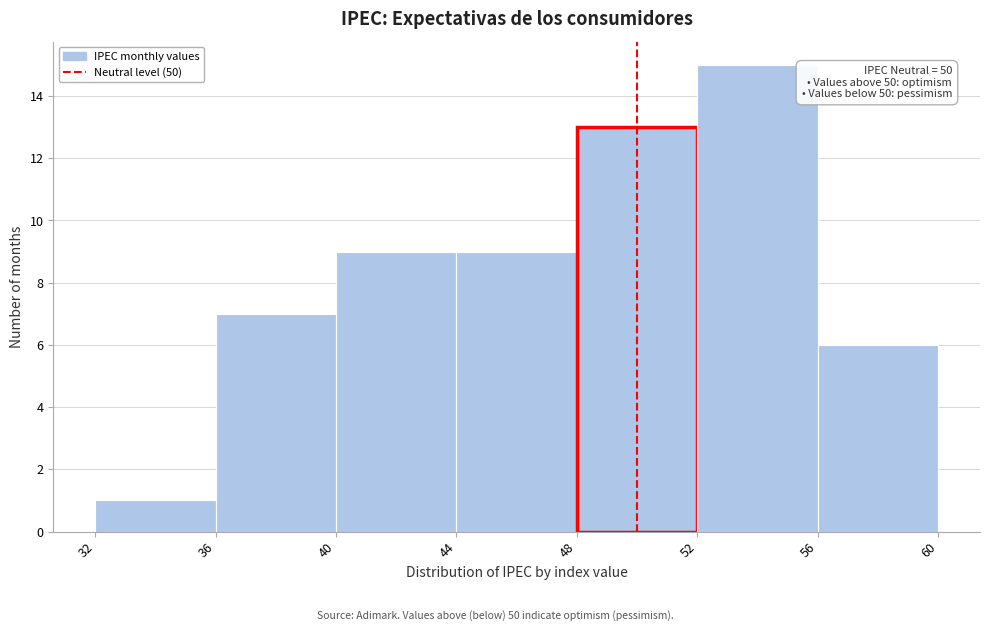

Over which range of the x-axis is the bar tallest?

52 to 56